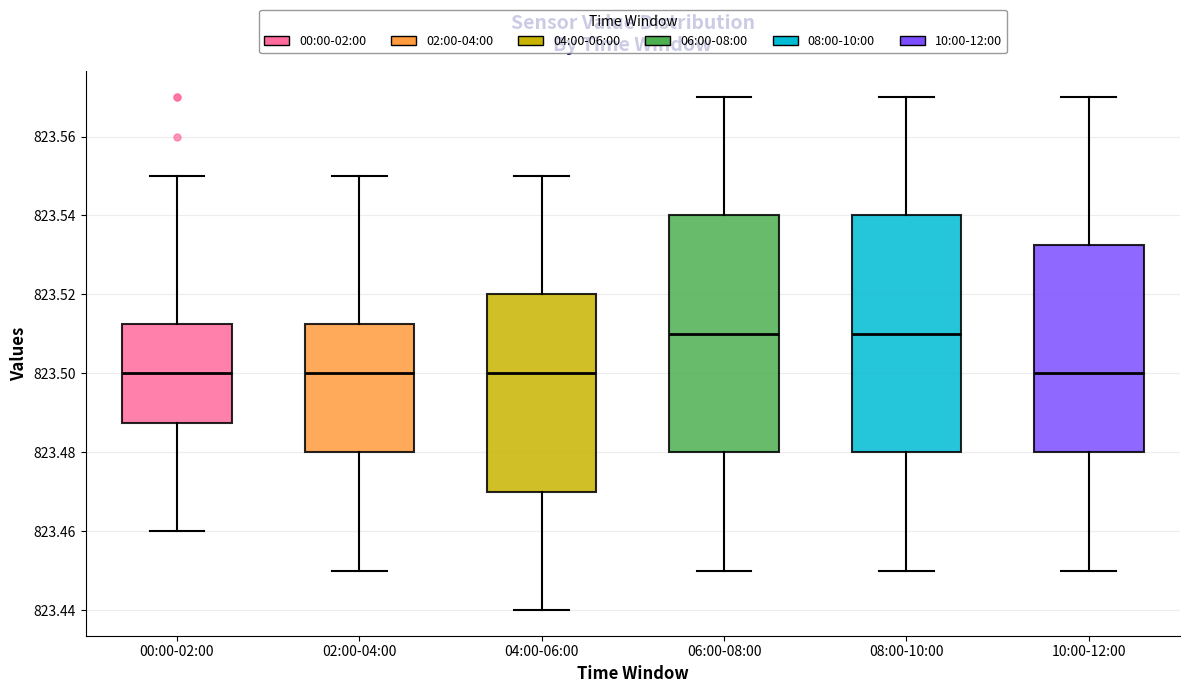

Where does the median line of the box for 06:00-08:00 sit on the y-axis? The values are not printed on the chart, so give them approximately, as read against the axis.

823.510